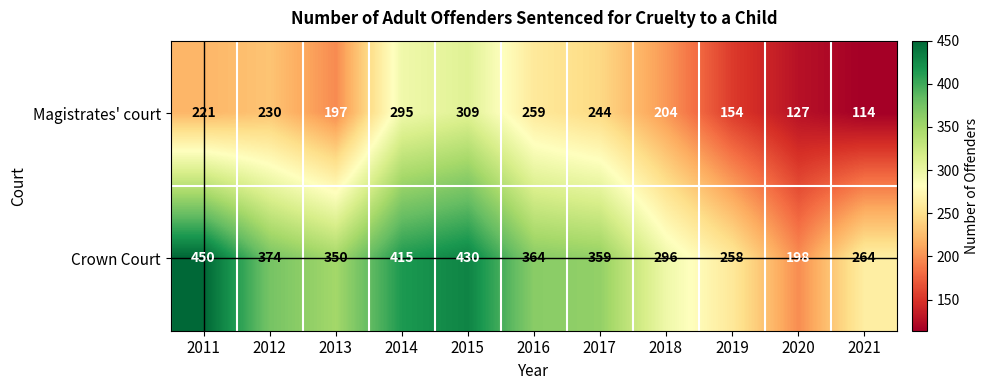

What is the difference between the maximum and minimum values in the Magistrates' court series?

195